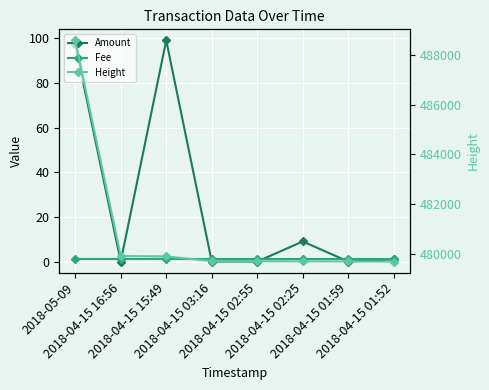

Which series has the largest range (max minus min)?

Height